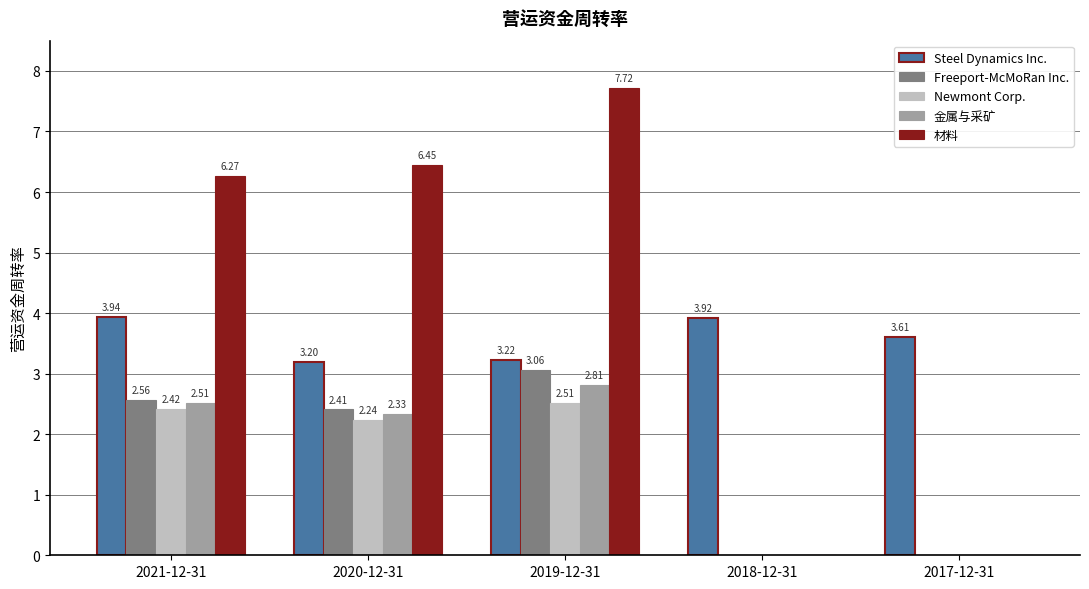

What is the sum of all Steel Dynamics Inc. values?

17.9